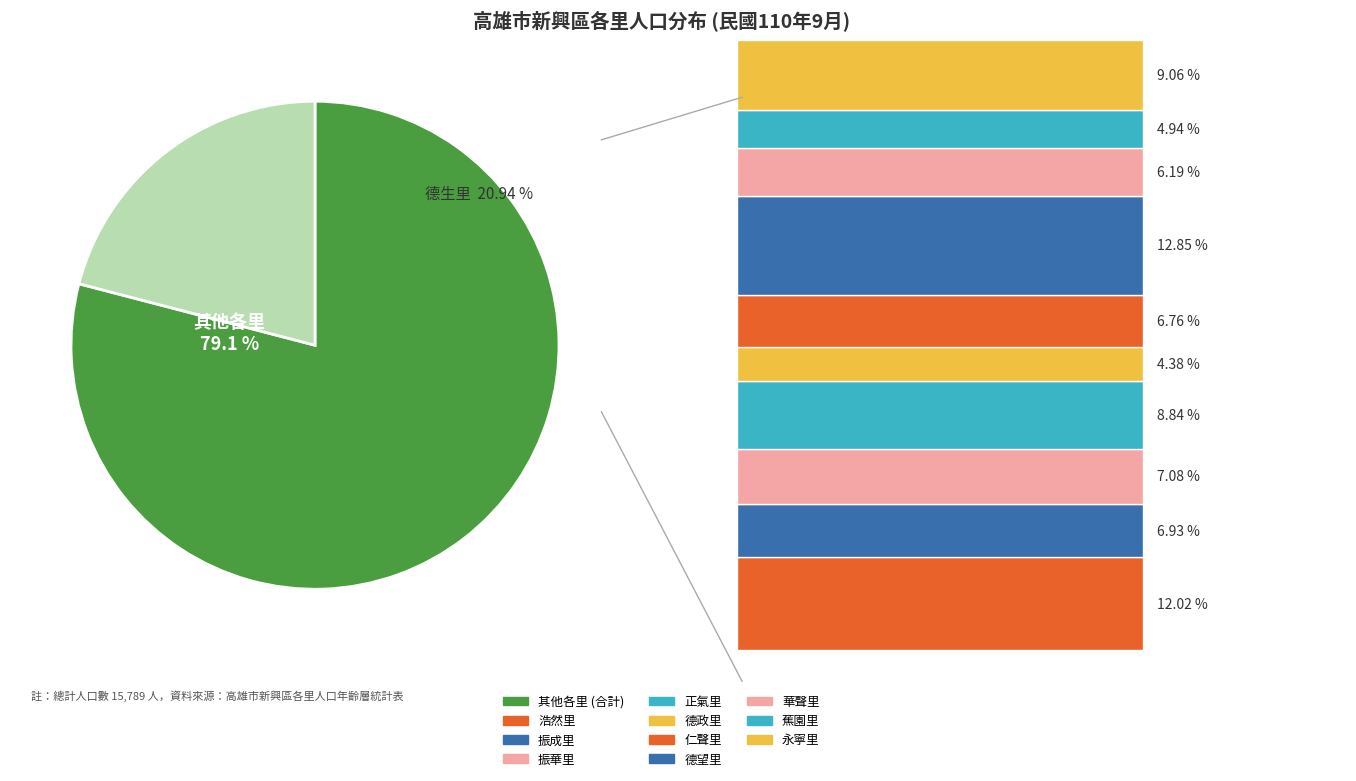

Does 仁聲里 represent more than half of the total?

No